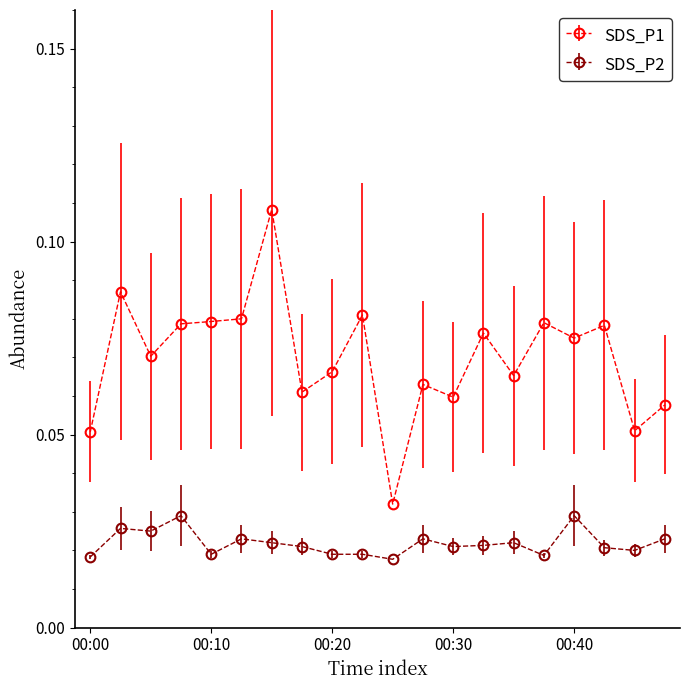

Rank the series by their maximum value, from lowest to highest.

SDS_P2, SDS_P1